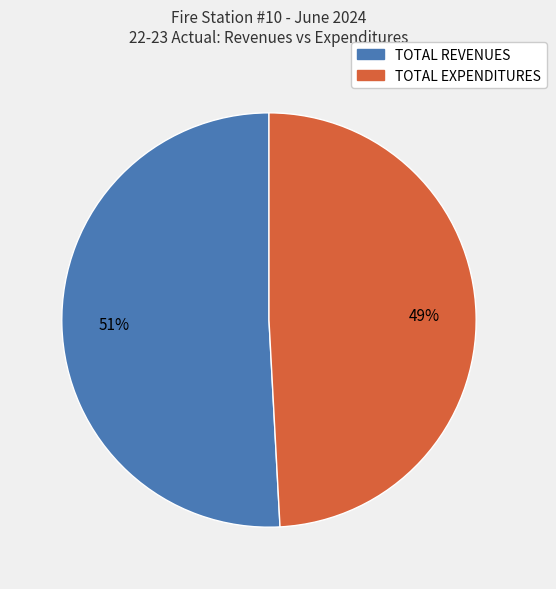

Between TOTAL REVENUES and TOTAL EXPENDITURES, which is larger?

TOTAL REVENUES